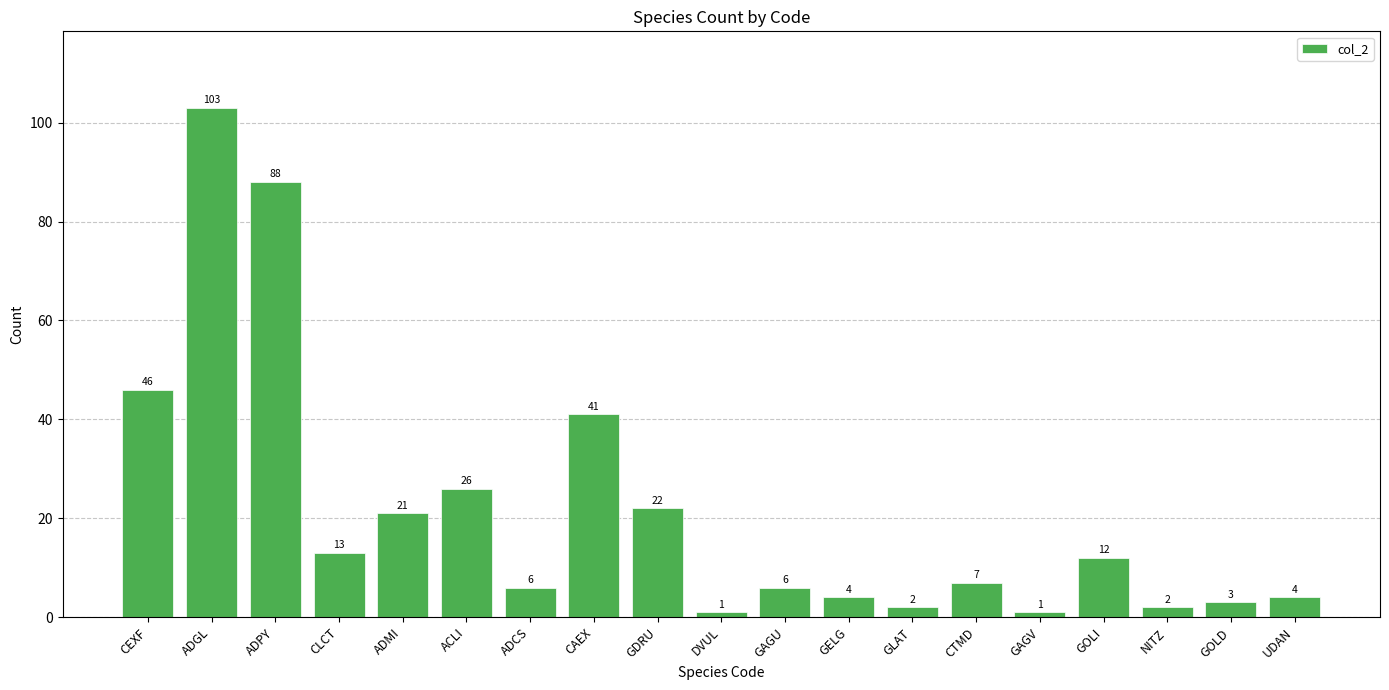

The chart shows a value of 88 at ADPY. True or false?

True